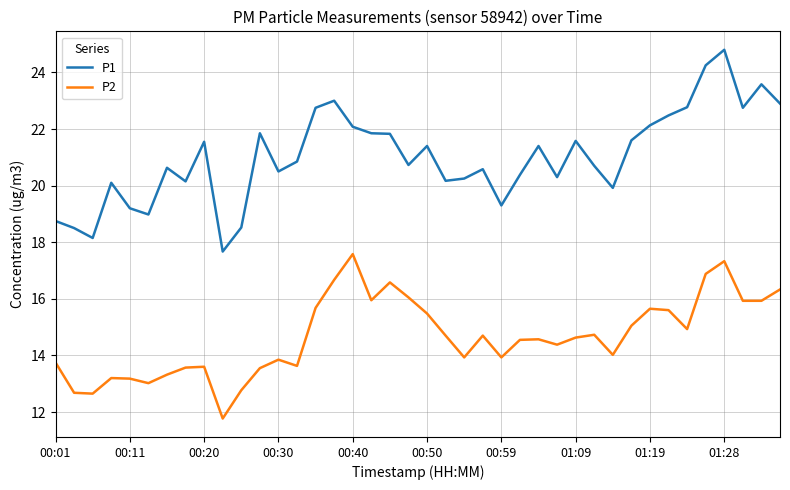

True or false: P2 and P1 cross at least once.

False